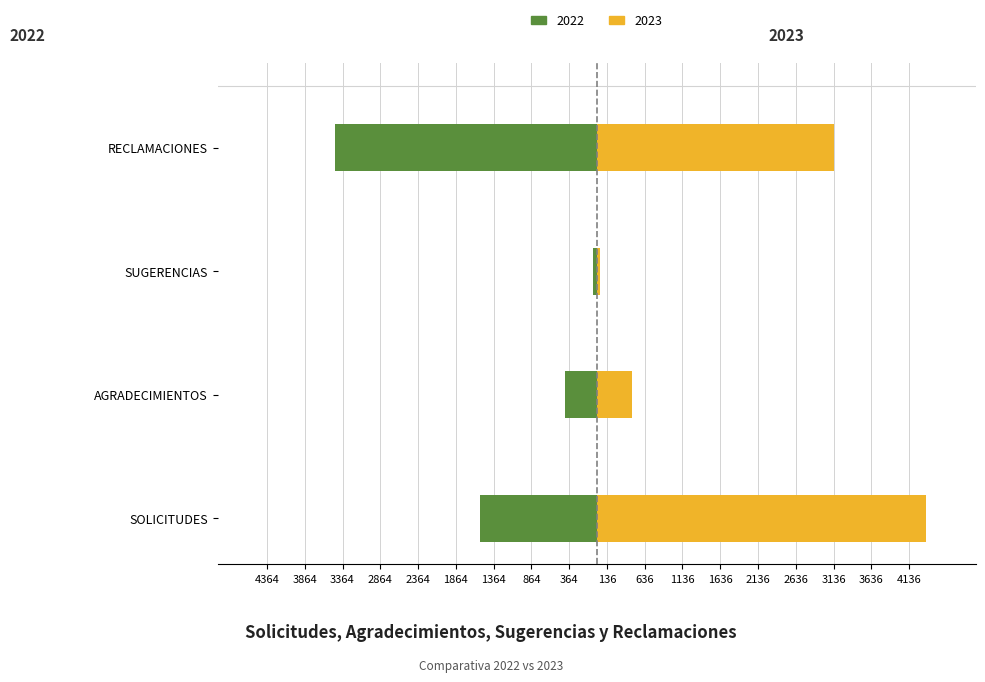

At which label is 2023 closest to 2203?

RECLAMACIONES